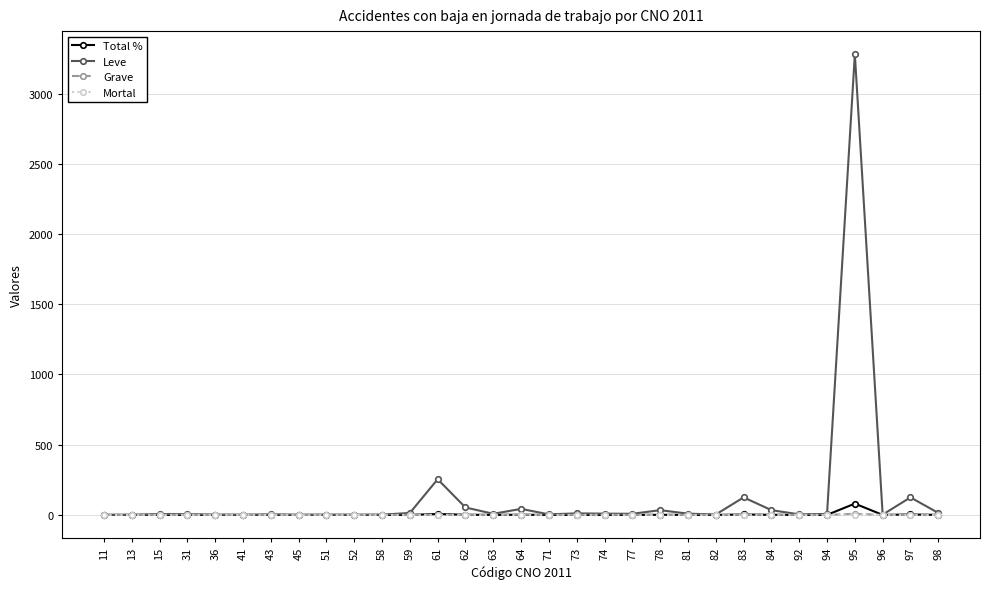

What is the difference between the second highest and second lowest values in the Mortal series?

1.0